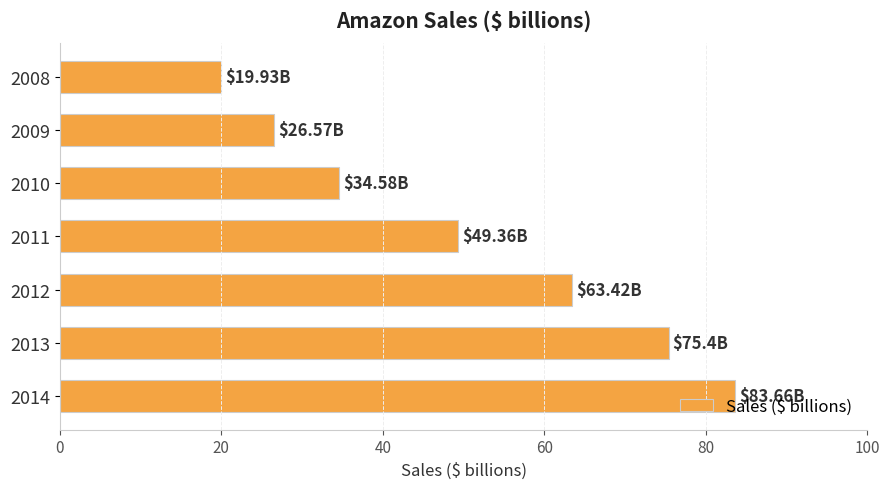

What is the smallest value displayed?

19.9